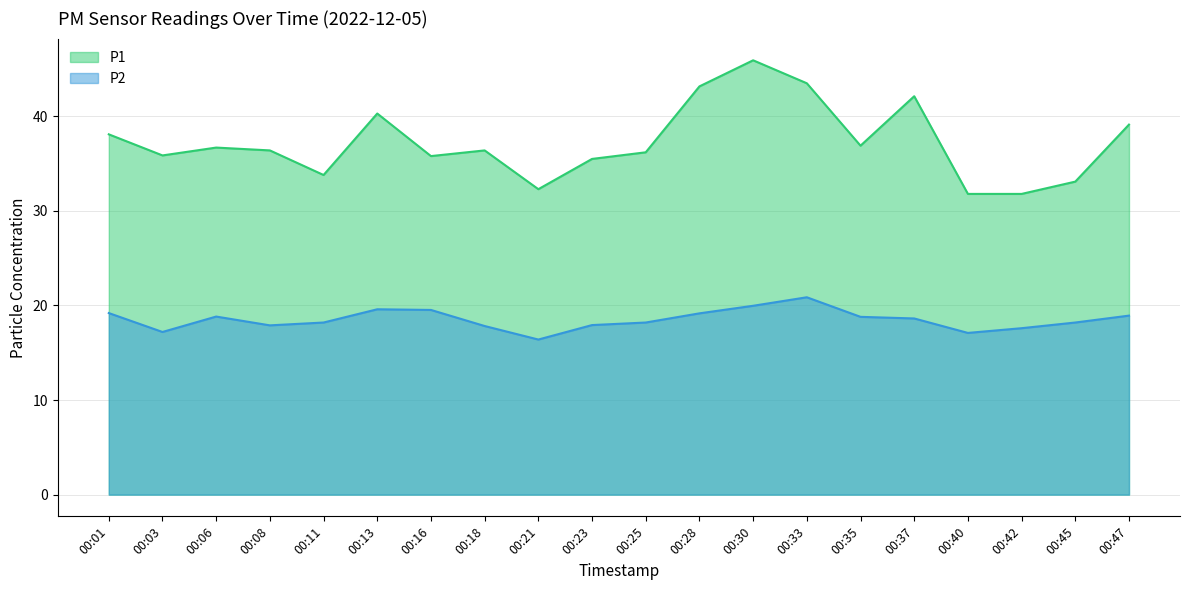

Rank the categories by P2 value from lowest to highest.

00:21, 00:40, 00:03, 00:42, 00:18, 00:08, 00:23, 00:11, 00:25, 00:45, 00:37, 00:35, 00:06, 00:47, 00:28, 00:01, 00:16, 00:13, 00:30, 00:33